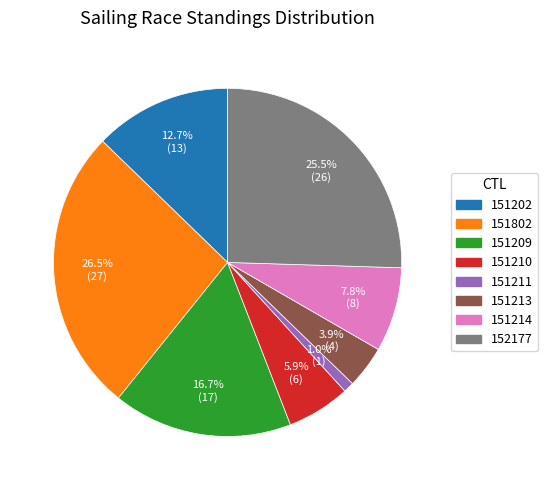

Count the number of slices in the pie.

8